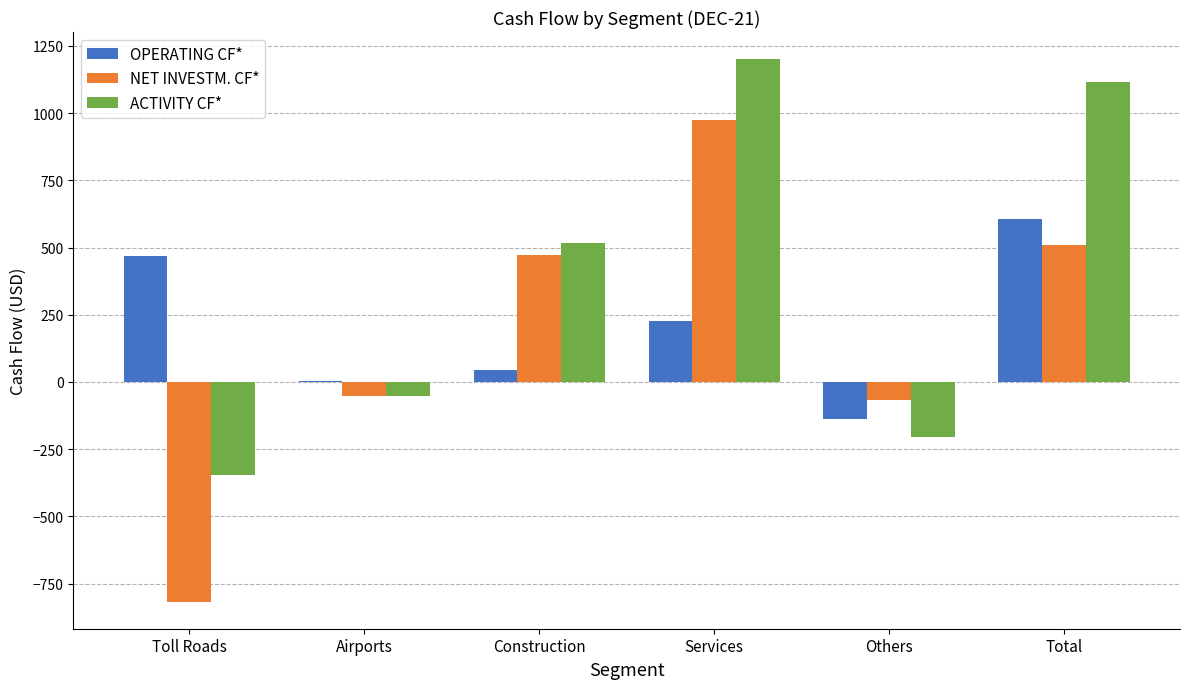

What is the sum of all NET INVESTM. CF* values?

1017